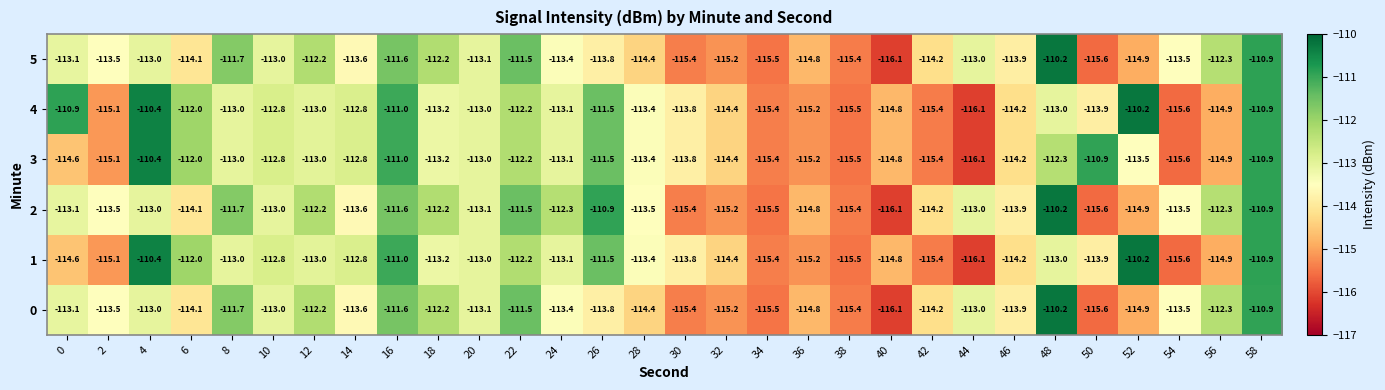

What is the difference between the highest and lowest values at 52?

4.7